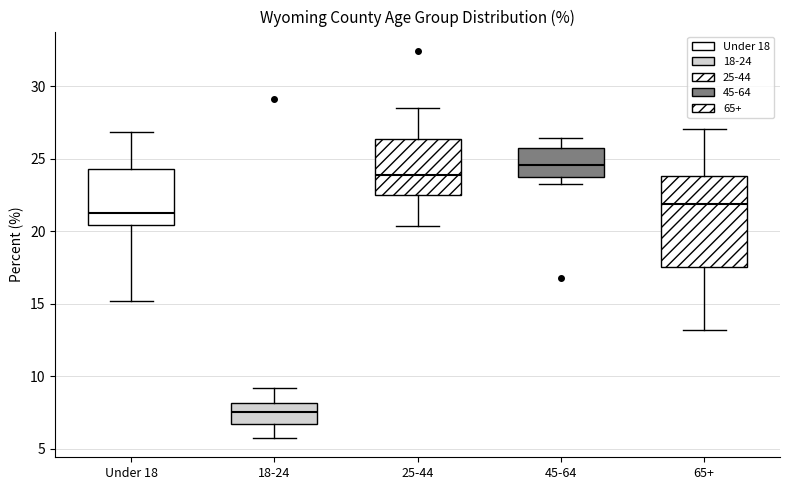

Which box has the highest median line?

45-64